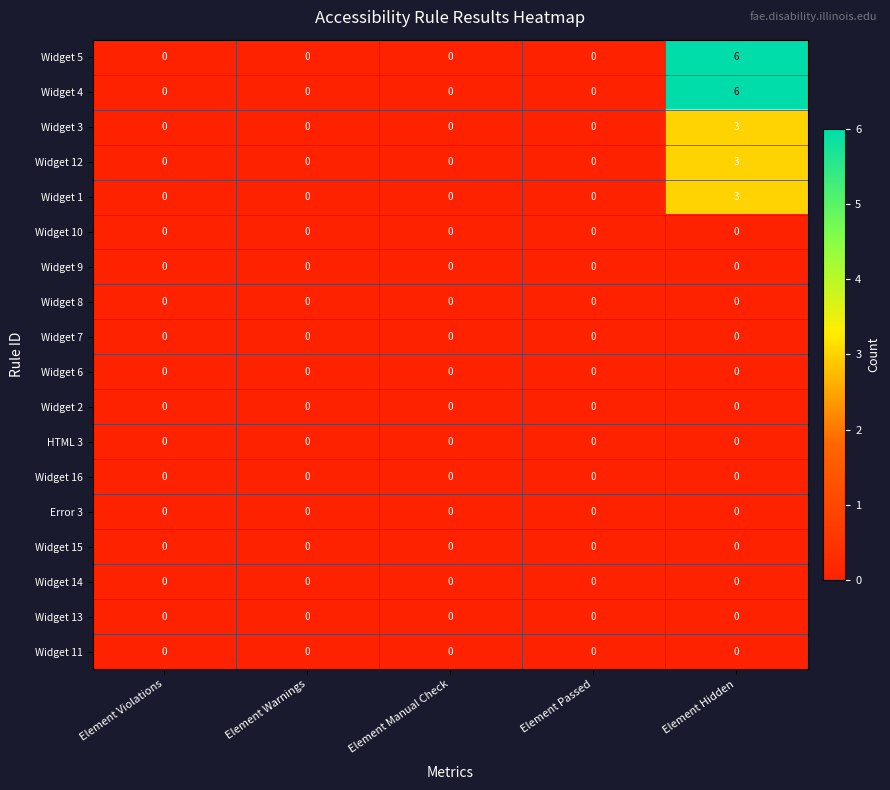

The Widget 7 series shows 0 at Element Warnings. True or false?

True